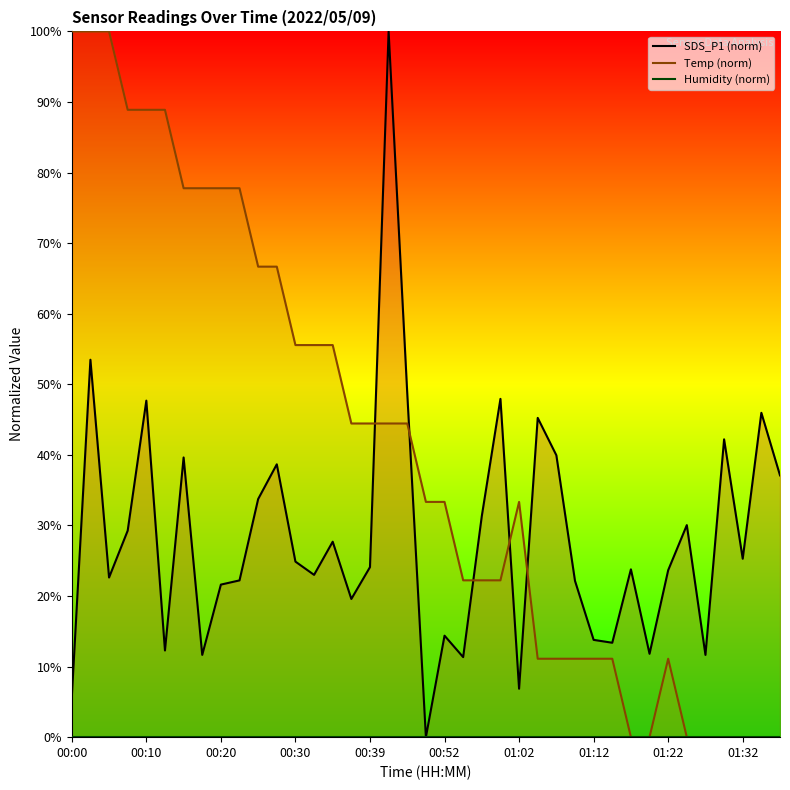

True or false: Humidity (norm) and SDS_P1 (norm) intersect in this chart.

False